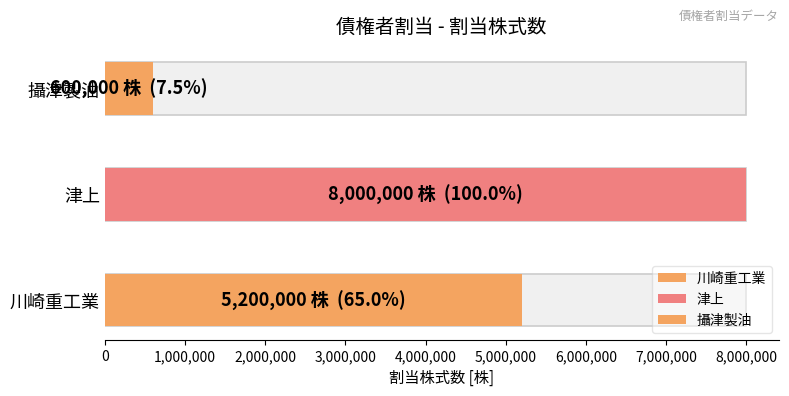

Approximately how many times larger is the value at 攝津製油 compared to 川崎重工業?

0.1